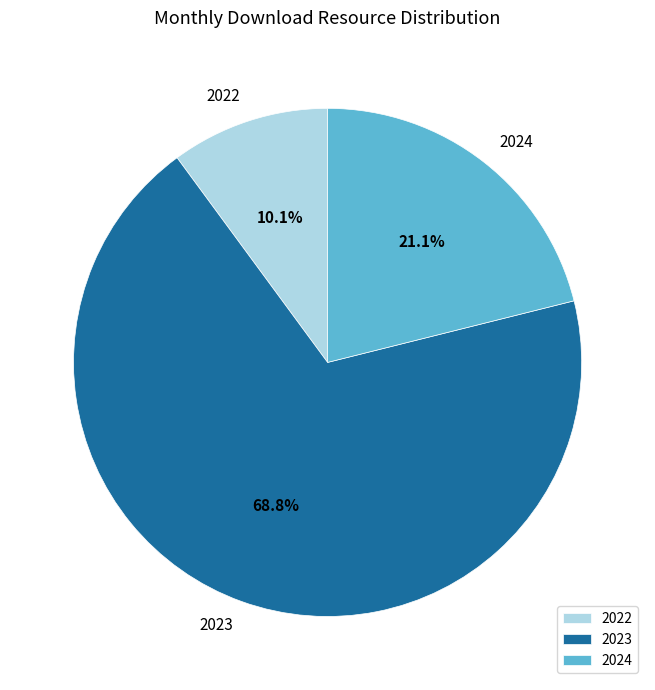

Approximately how many times larger is the value at 2022 compared to 2024?

0.5